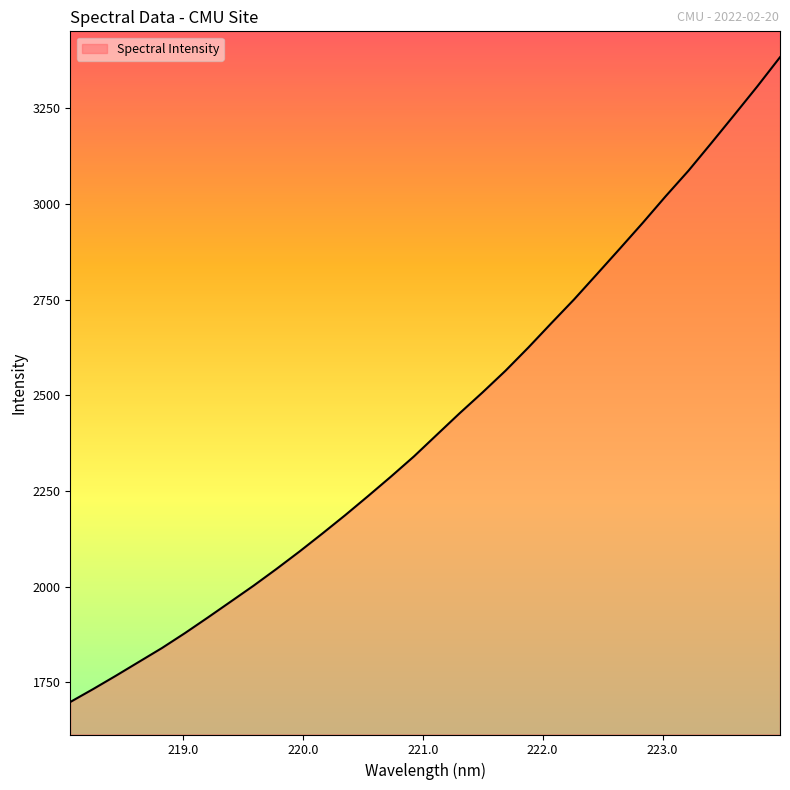

What is the difference between the maximum and minimum values?

1685.1